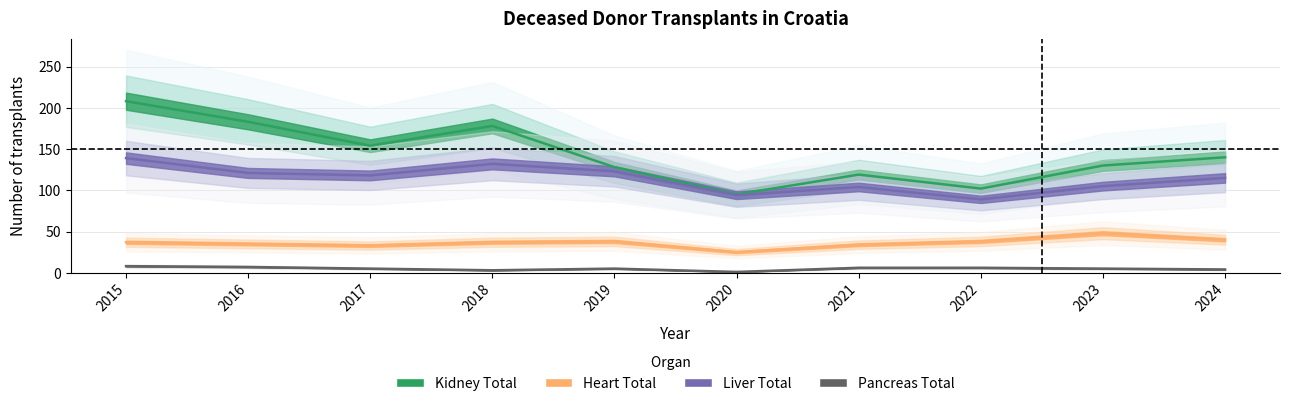

How many values in the Liver Total series exceed 118?

4